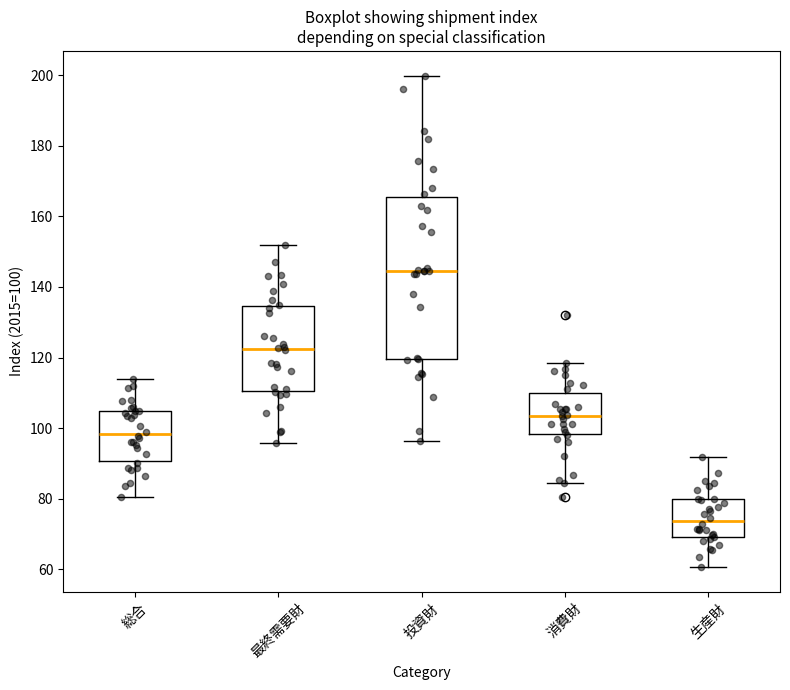

Reading left to right, transcribe this box plot: for each box, give where its median line is, the range the box spans, and where its two whiskers end, as read against the y-axis. The values are not printed on the chart, so give them approximately, as read against the axis.

総合: median 98, box 90 to 104, whiskers 80 to 114
最終需要財: median 122, box 110 to 134, whiskers 96 to 152
投資財: median 144, box 120 to 166, whiskers 96 to 200
消費財: median 104, box 98 to 110, whiskers 84 to 118
生産財: median 74, box 70 to 80, whiskers 60 to 92